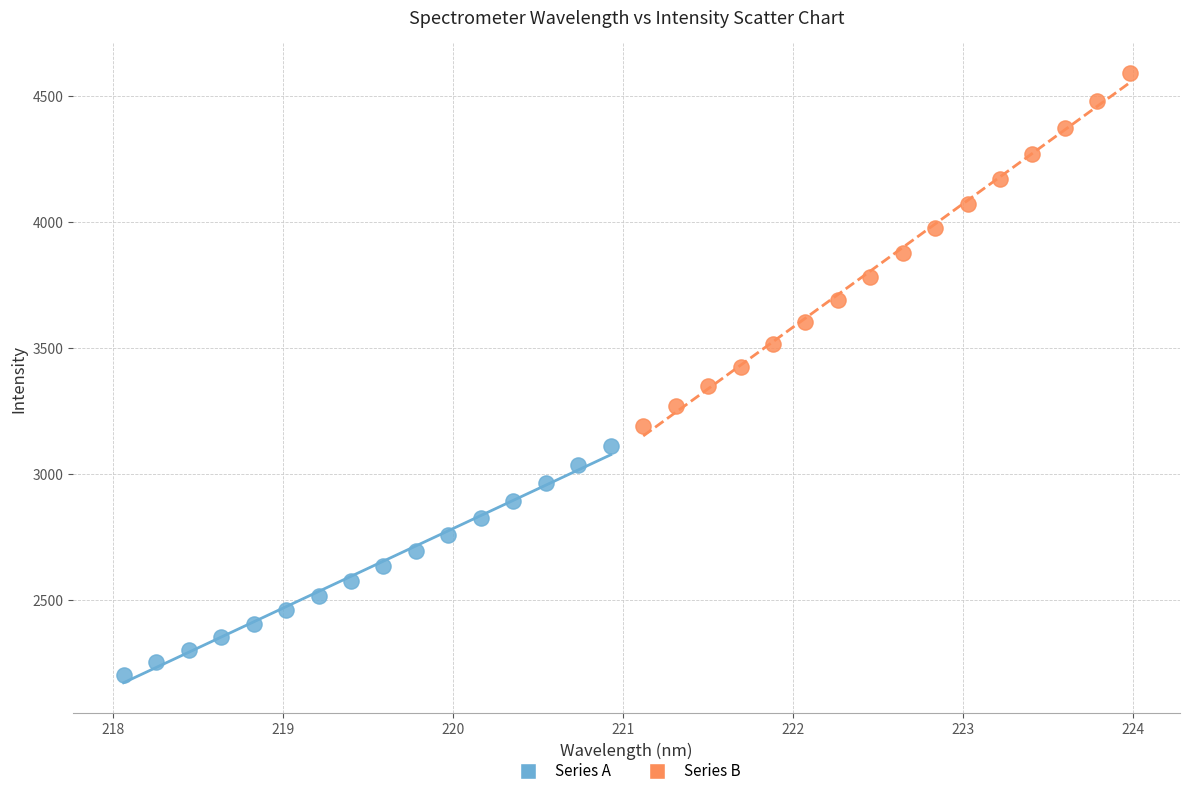

Which series contains the highest Y value?

Series B